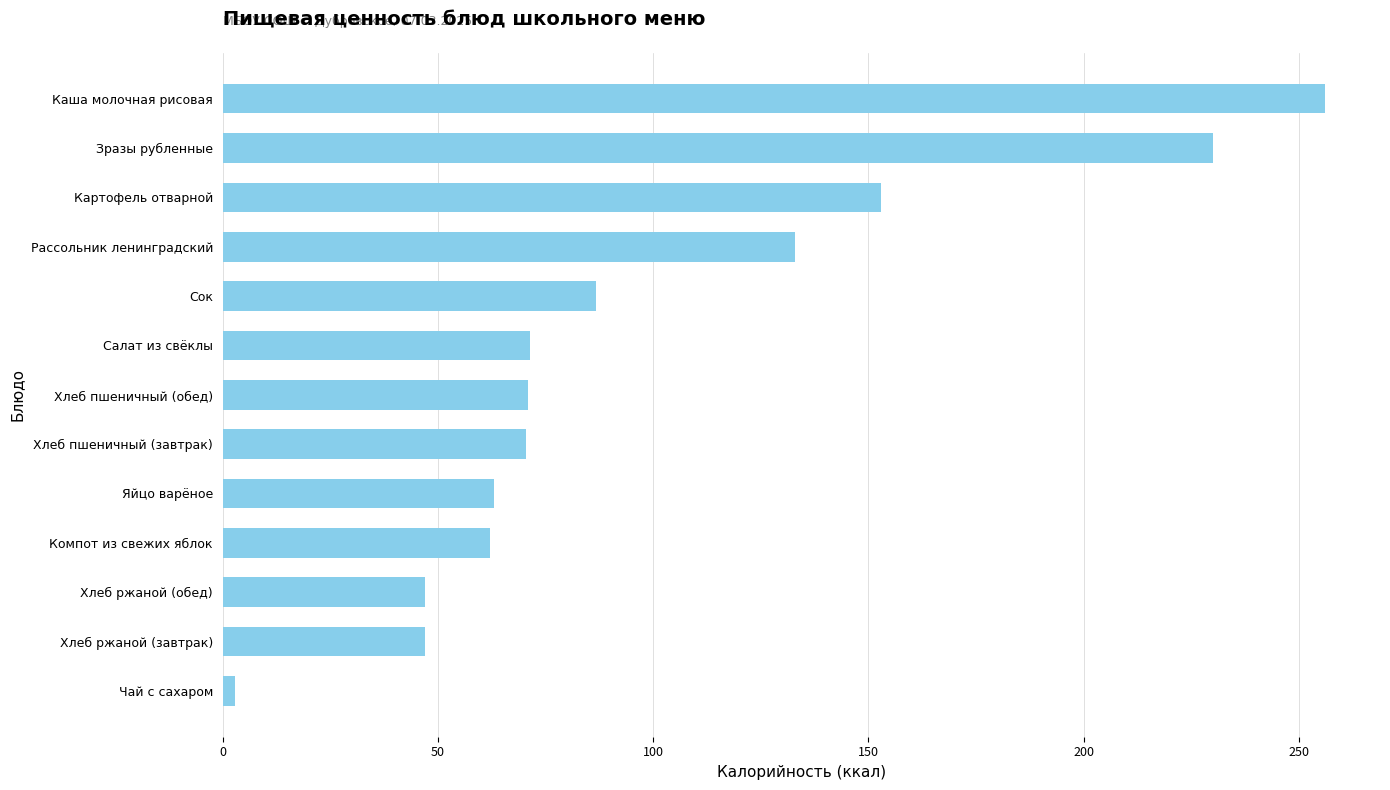

The value at Картофель отварной is 153.0. True or false?

True